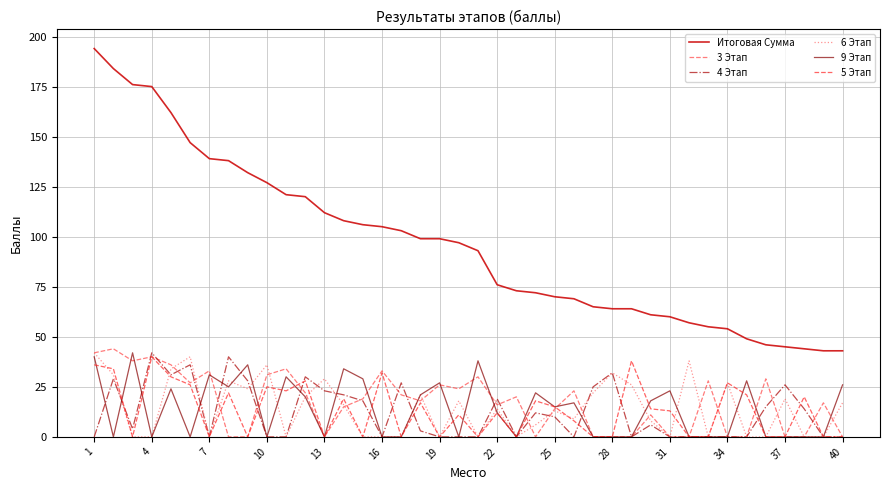

Which series has the largest total across all categories?

Итоговая Сумма